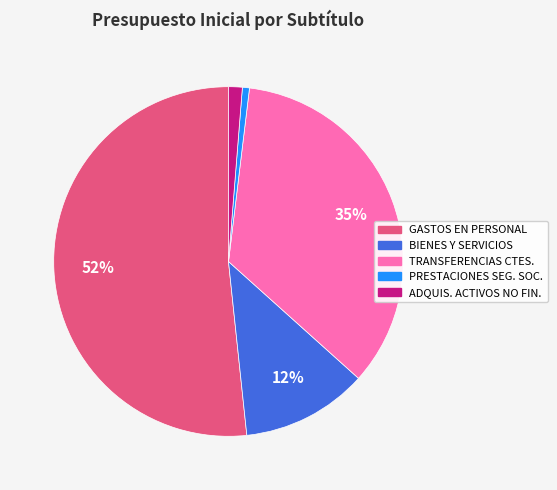

What is the change in value from GASTOS EN PERSONAL to ADQUISICIÓN DE ACTIVOS NO FINANCIEROS?

-27860801